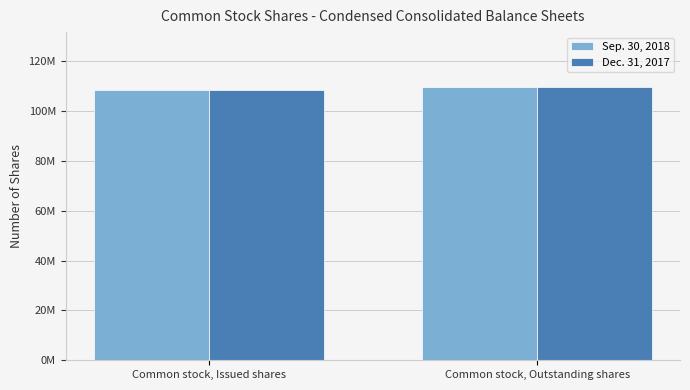

Read the Dec. 31, 2017 value at Common stock, Outstanding shares, to the nearest 50.

109763950